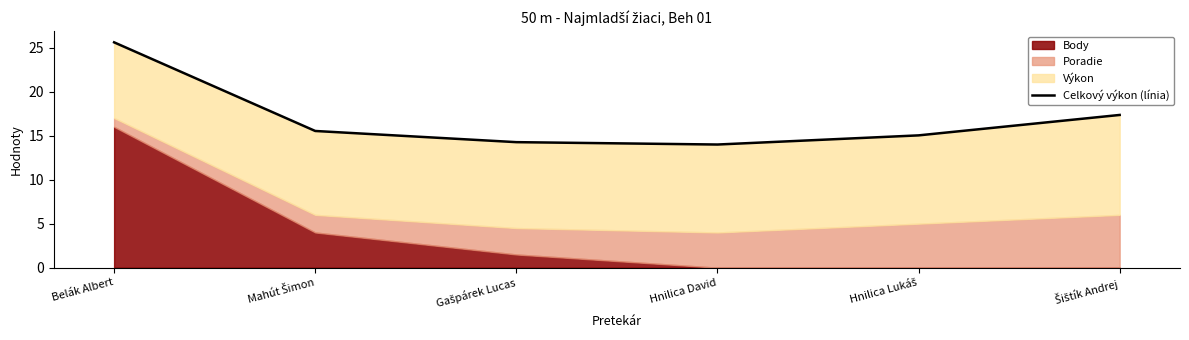

Rank the categories by value from lowest to highest.

Hnilica David, Gašpárek Lucas, Hnilica Lukáš, Mahút Šimon, Šištík Andrej, Belák Albert